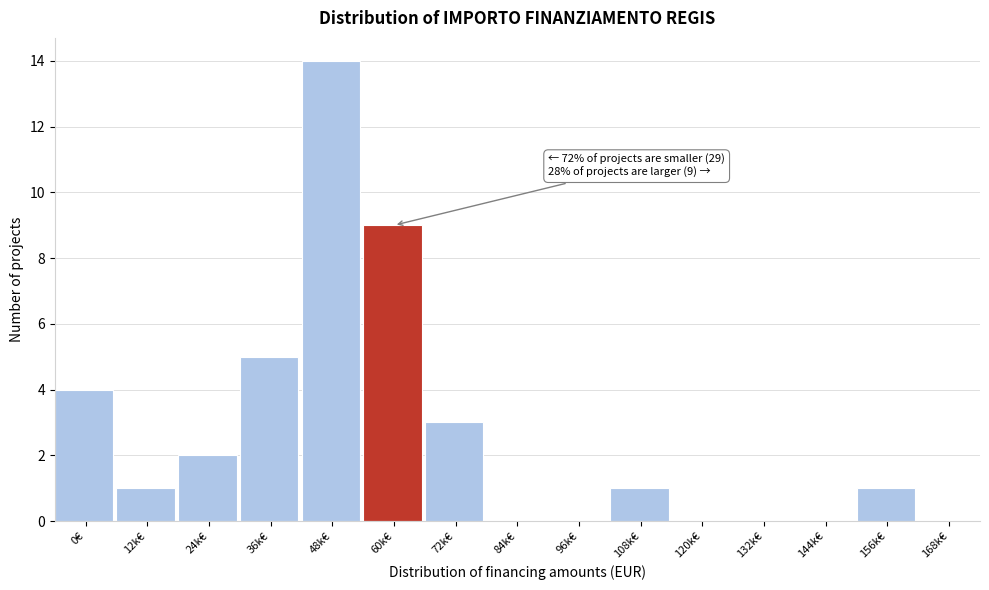

Reading left to right, list all the values displayed in this chart.

0€=4	12k€=1	24k€=2	36k€=5	48k€=14	60k€=9	72k€=3	84k€=0	96k€=0	108k€=1	120k€=0	132k€=0	144k€=0	156k€=1	168k€=0